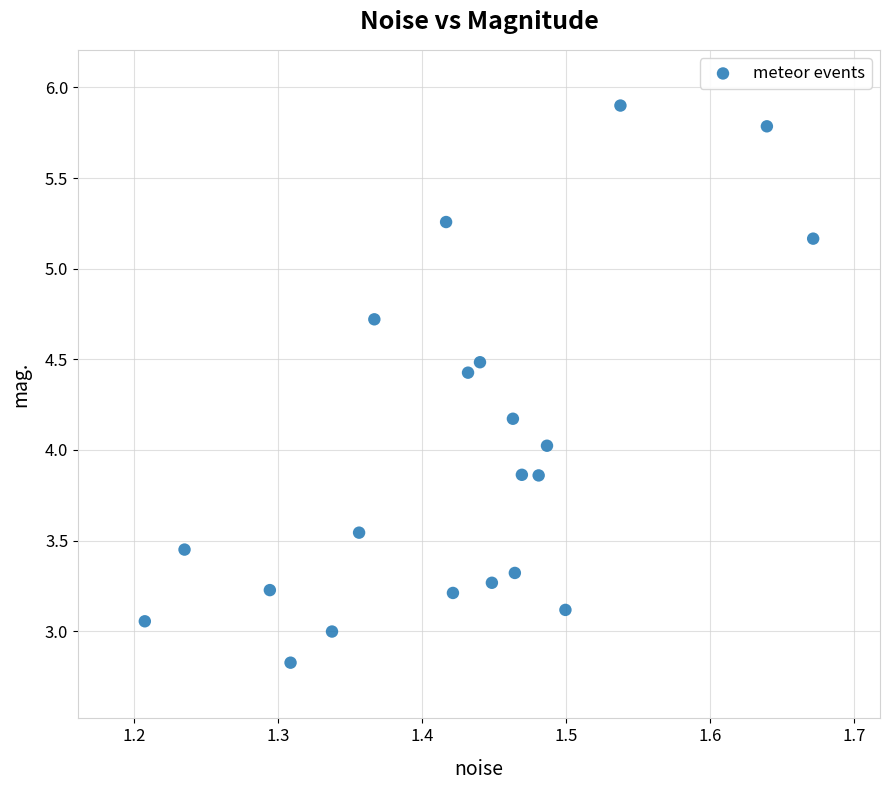

What is the range of X values (max minus min)?

0.5